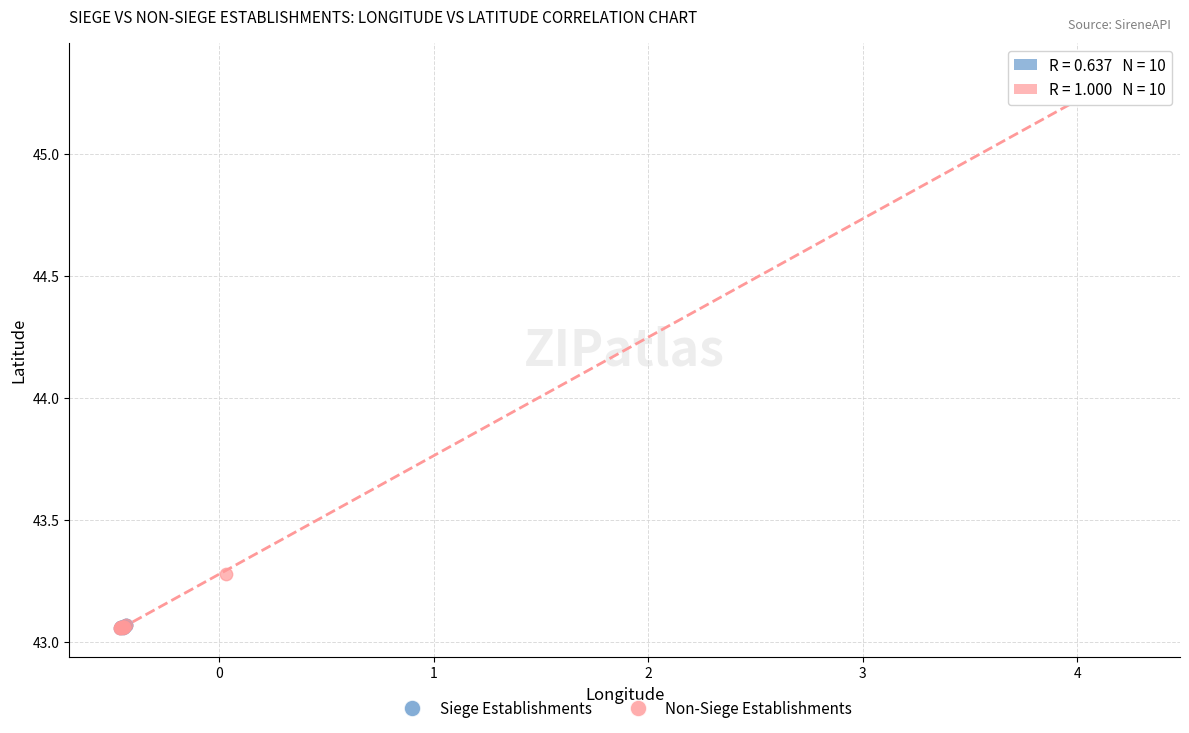

What are all the series names shown in the legend?

Siege Establishments, Non-Siege Establishments